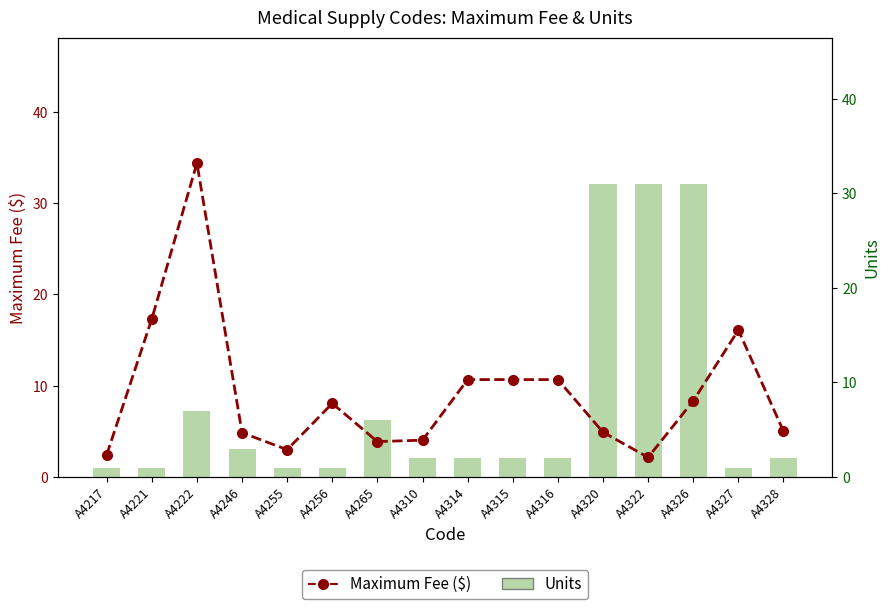

Is the value of Maximum Fee ($) at A4328 greater than the value of Units at A4315?

Yes